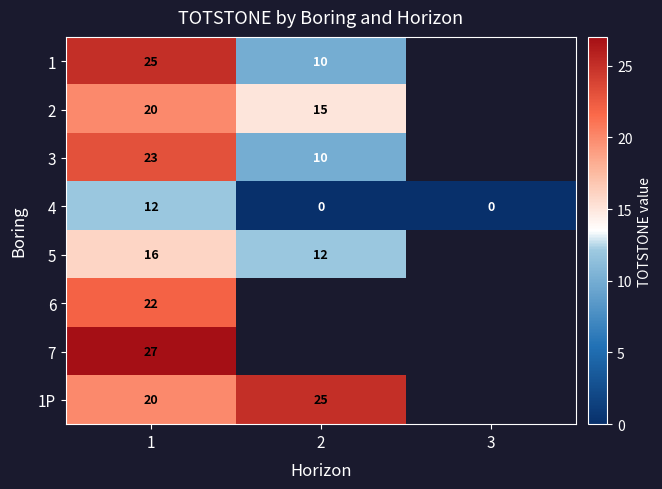

Is it true that 3 equals 40 at 1?

False